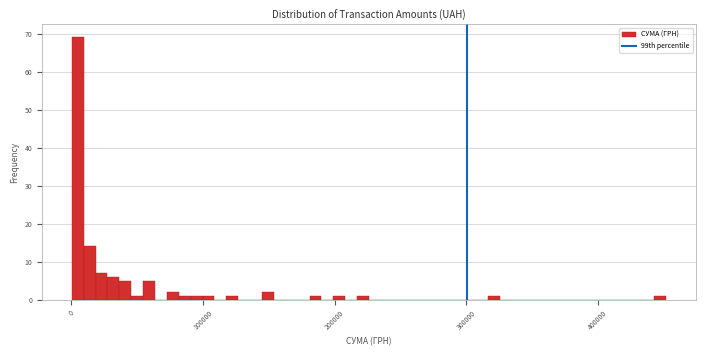

Read against the x-axis, roughly where is the centre of the tallest bar?

0